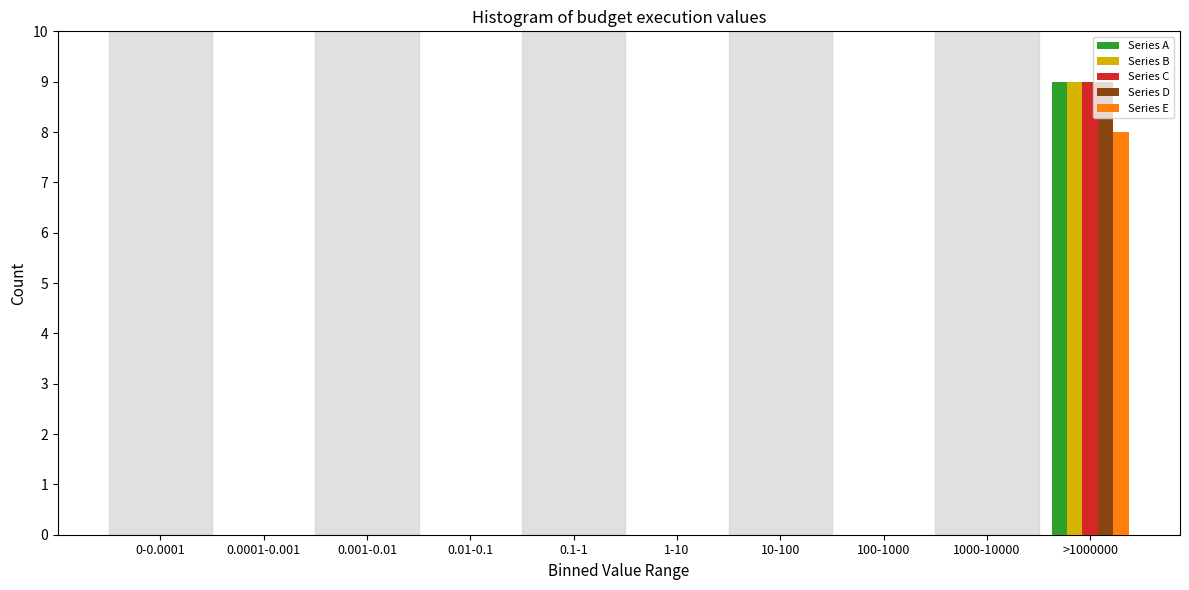

True or false: Series D has a value of 0 at 100-1000.

True